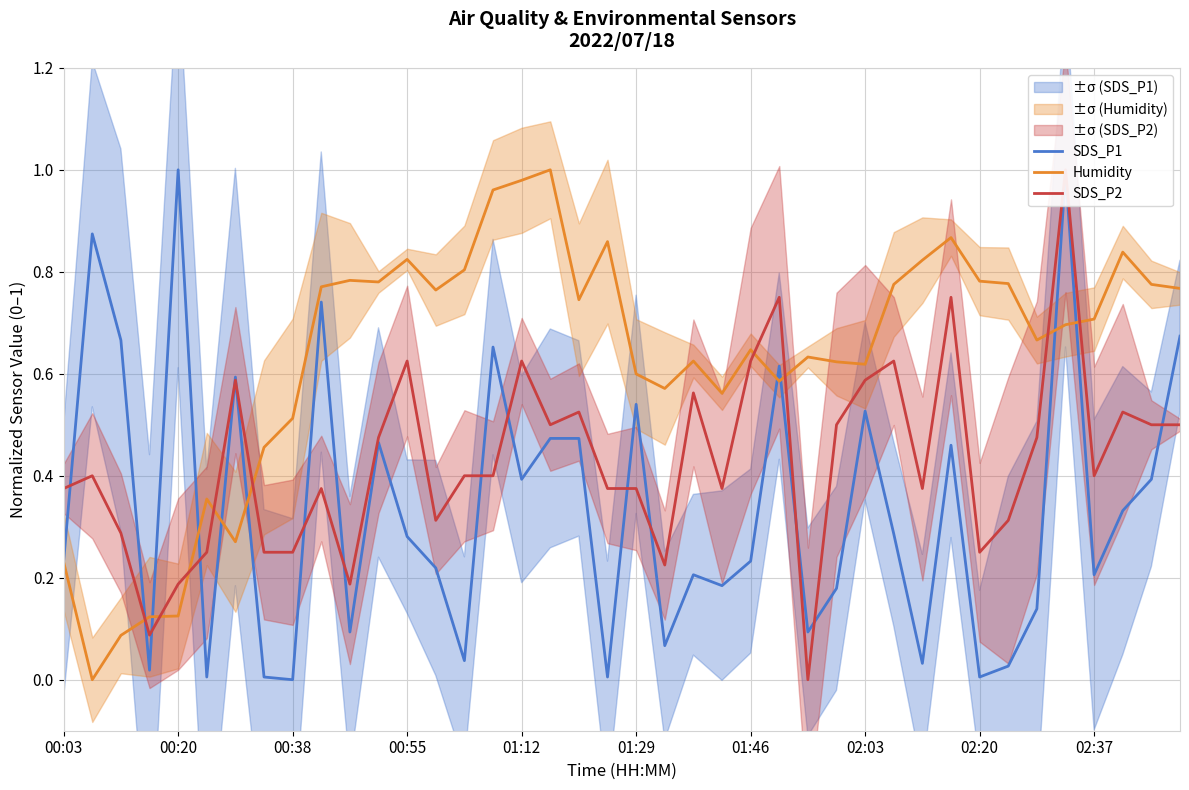

After their last crossing, which series has the higher values: SDS_P1 or SDS_P2?

SDS_P1